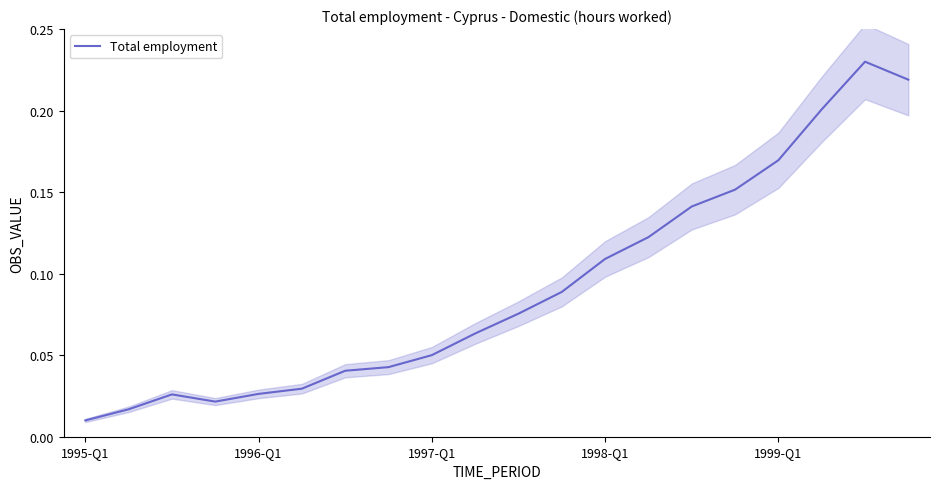

Does the chart display data point markers on the line(s)?

No